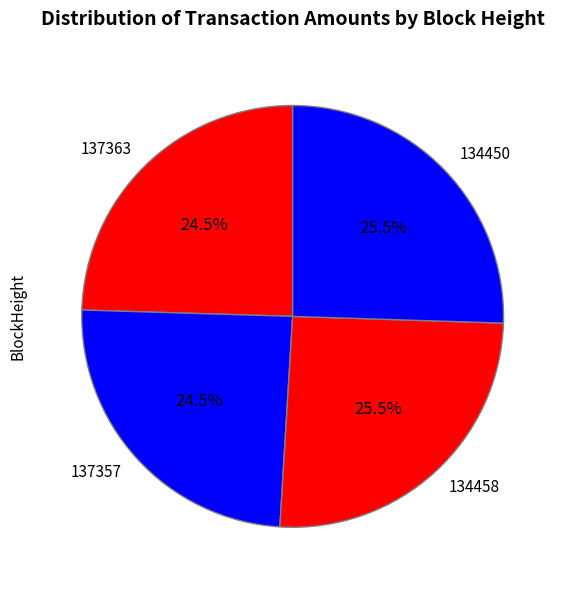

Is there a majority slice in this chart?

No